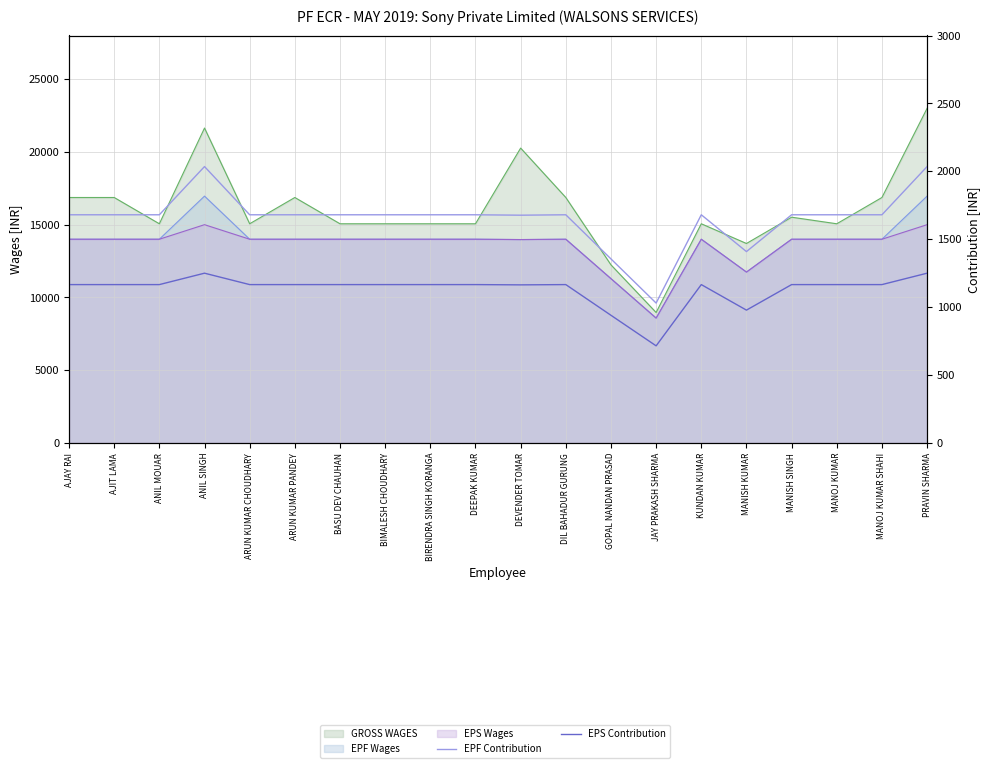

True or false: EPS Contribution and EPF Contribution intersect in this chart.

False